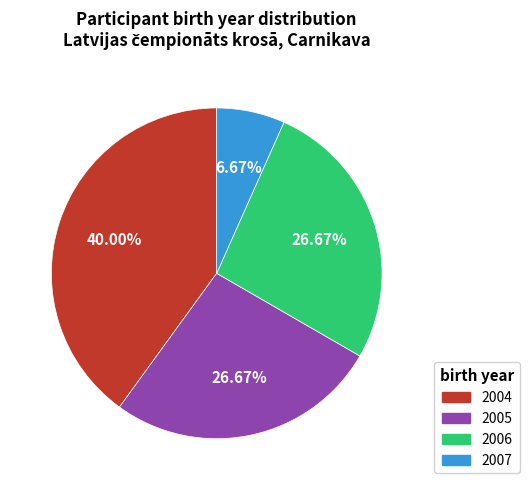

Is there any slice that represents more than half of the pie?

No